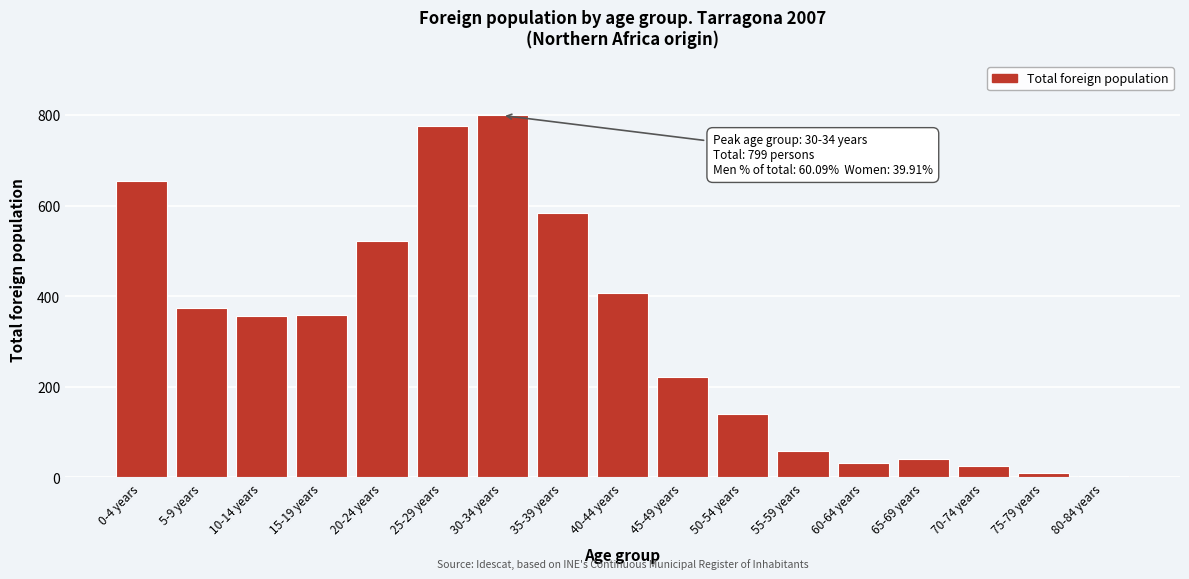

What is the difference between the second highest and second lowest values?

767